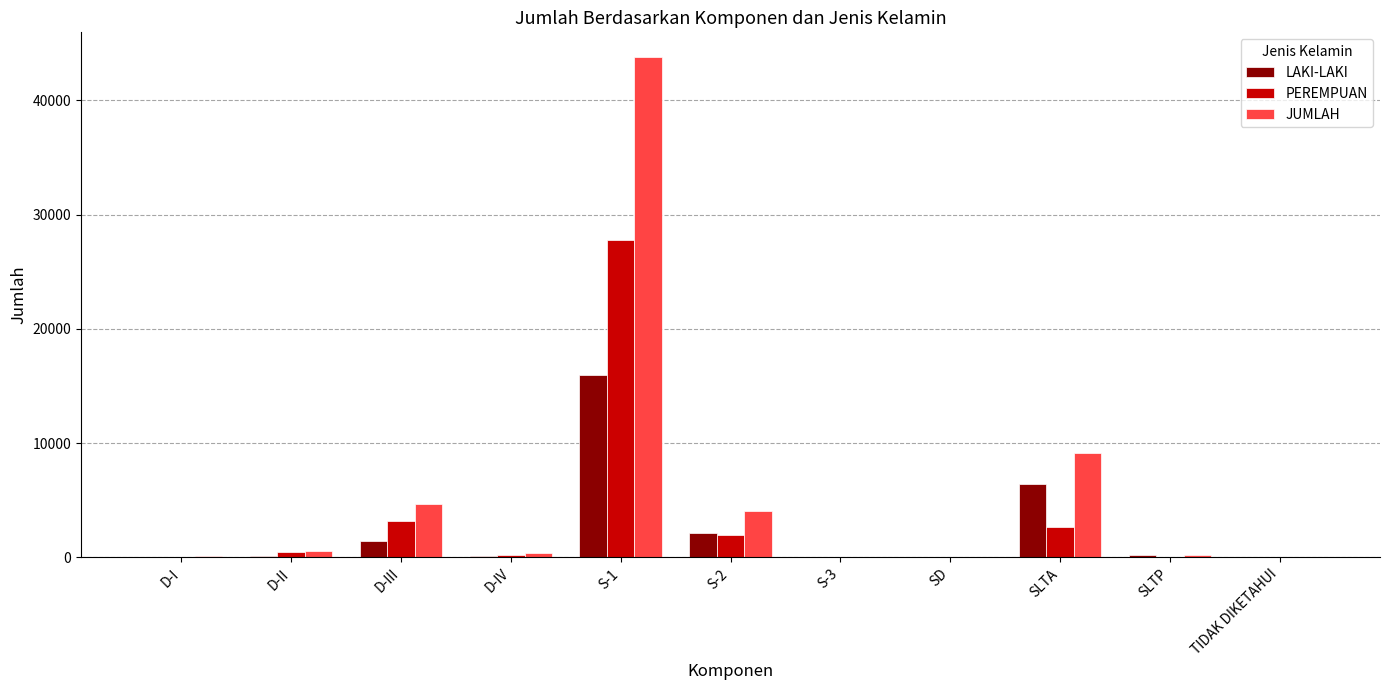

Count the number of data series in this chart.

3